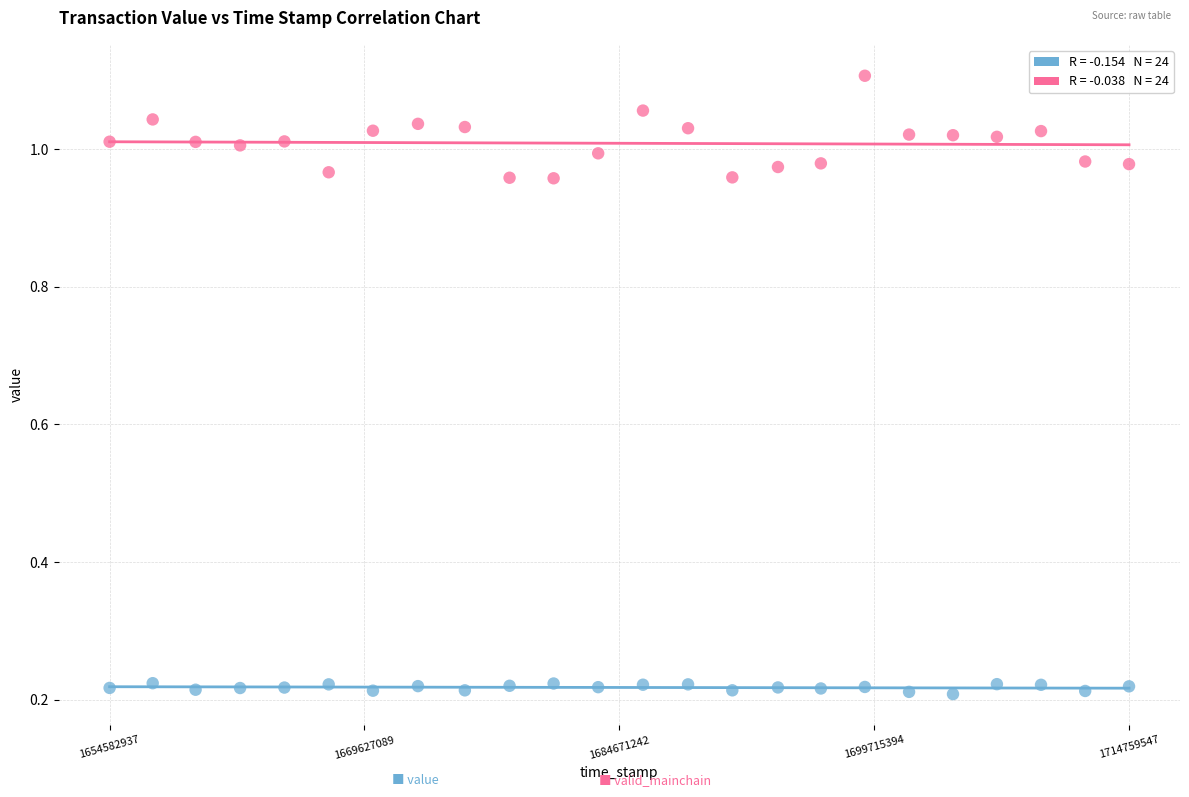

Across all data points, what is the range of X values (max minus min)?

60176610.0